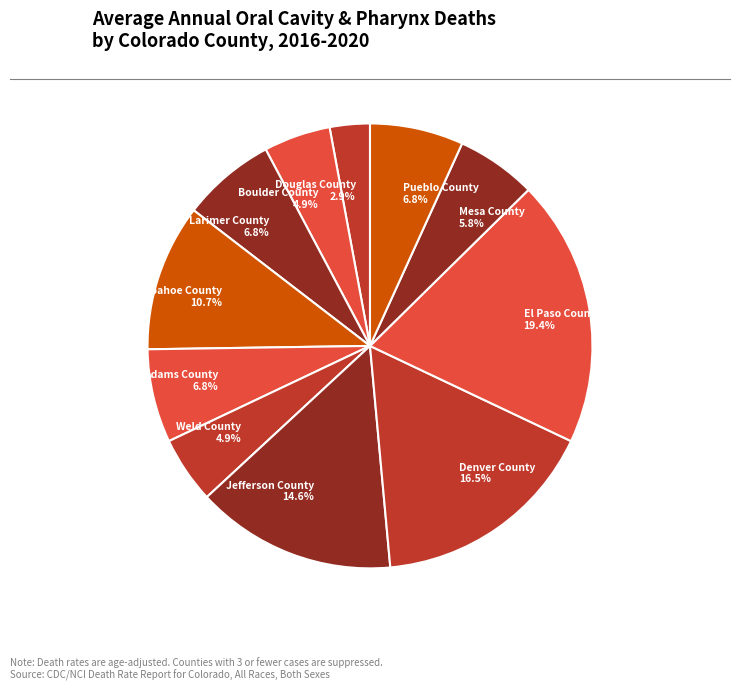

Which has a higher value, El Paso County 19.4% or Pueblo County 6.8%?

El Paso County 19.4%